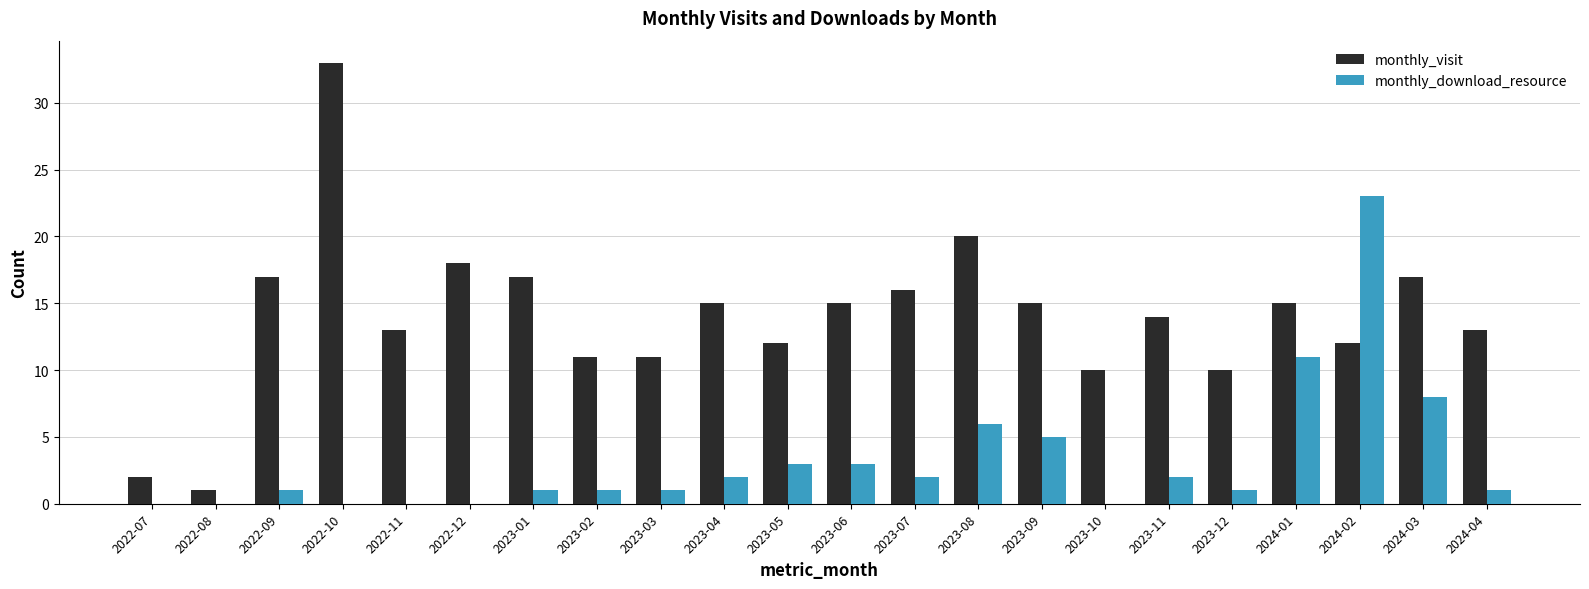

What is the sum of all monthly_download_resource values?

71